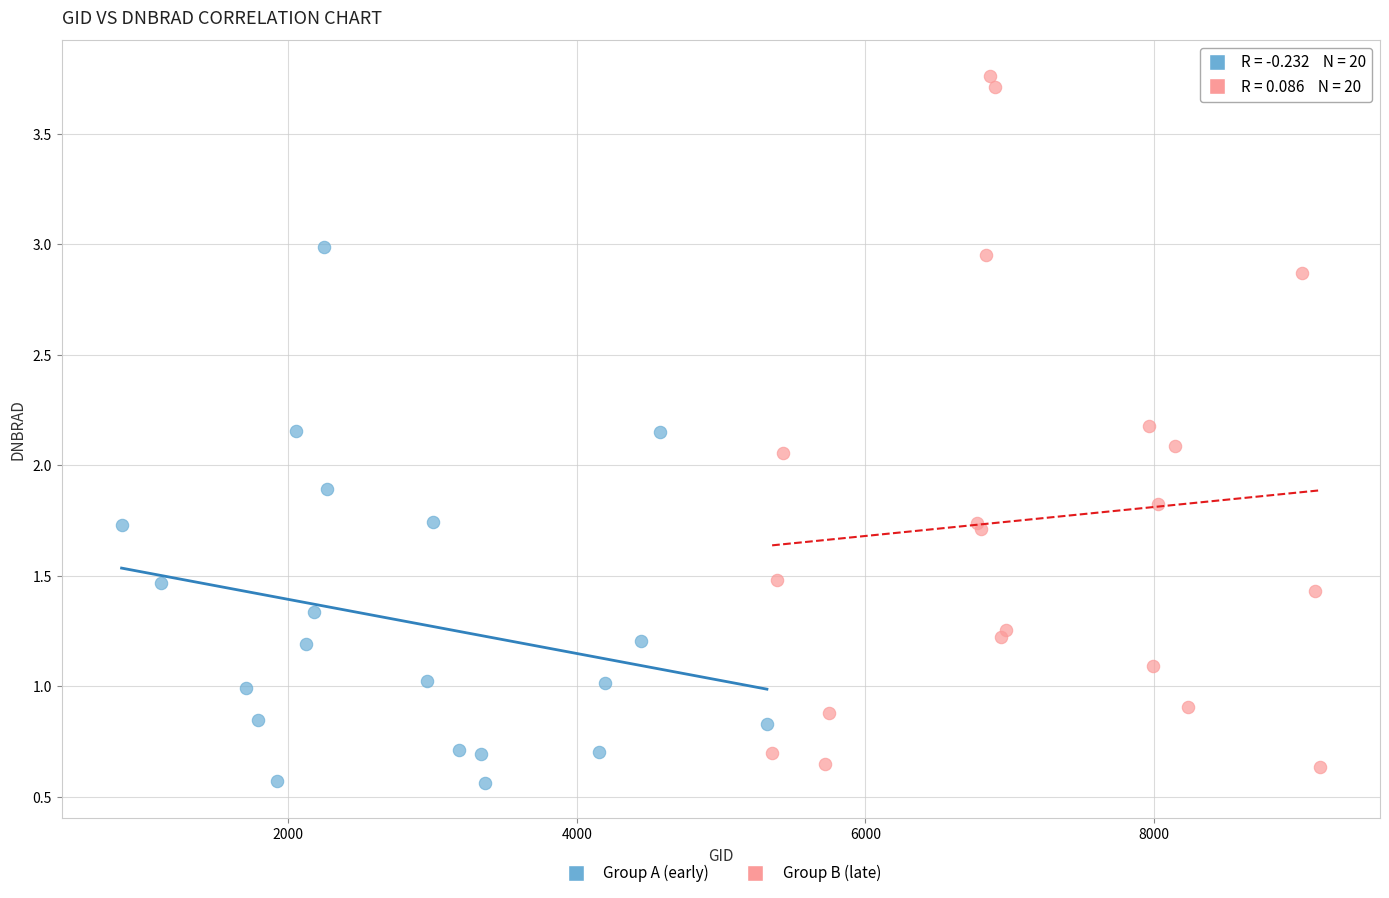

Which series has the widest spread of Y values?

Group B (late)